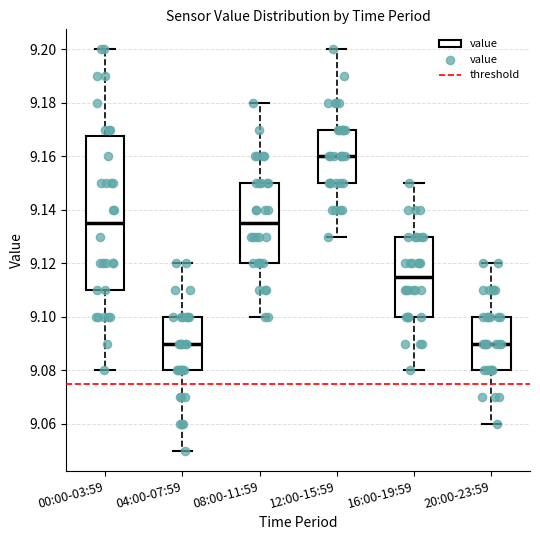

Comparing the boxes themselves (not the whiskers), which one is the tallest?

00:00-03:59